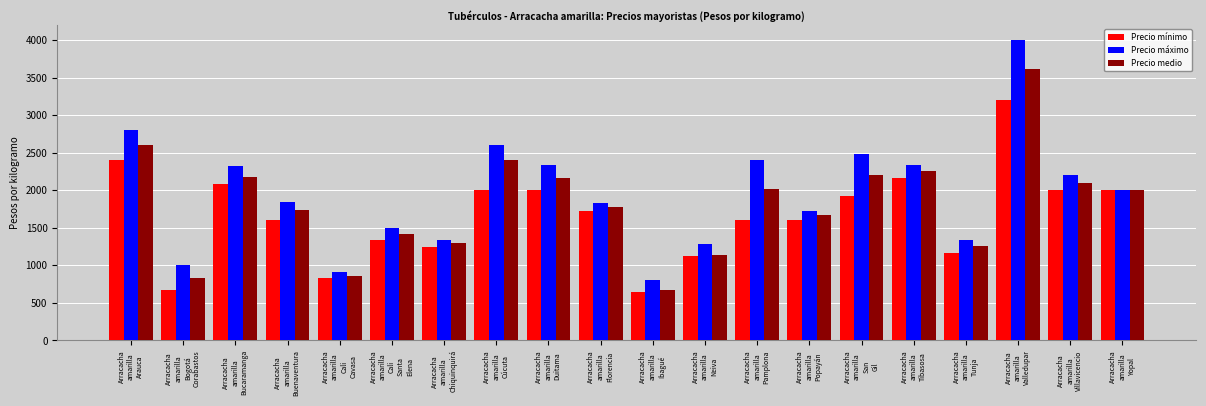

List the series in order of their overall mean, highest first.

Precio máximo, Precio medio, Precio mínimo